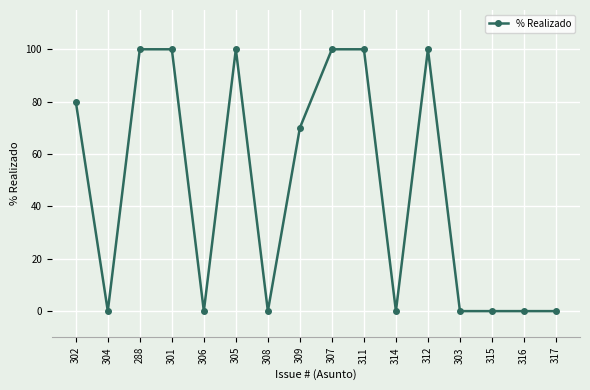

The value at 312 is 49. True or false?

False